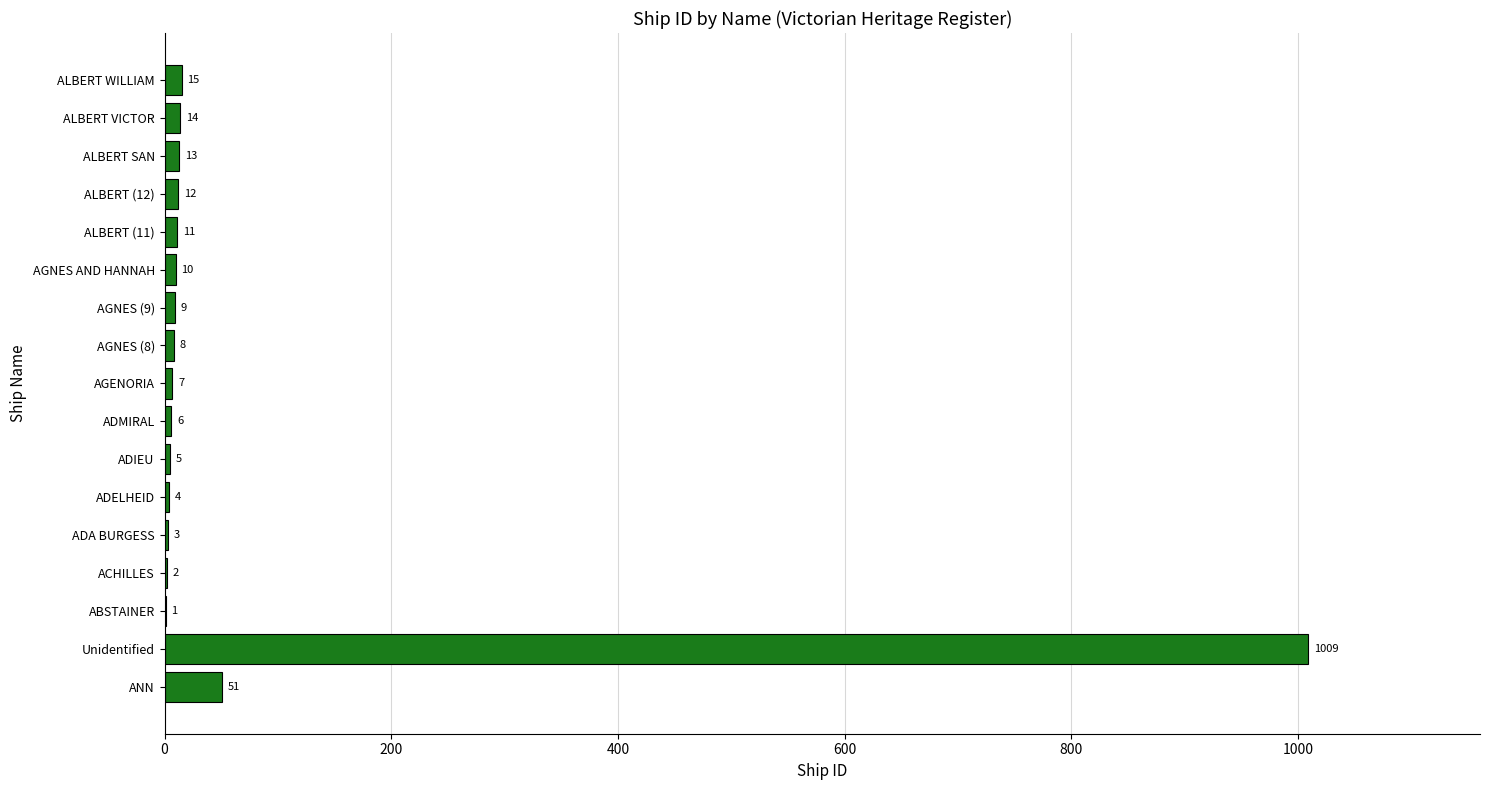

Is it true that the value at ALBERT (12) is 12?

True